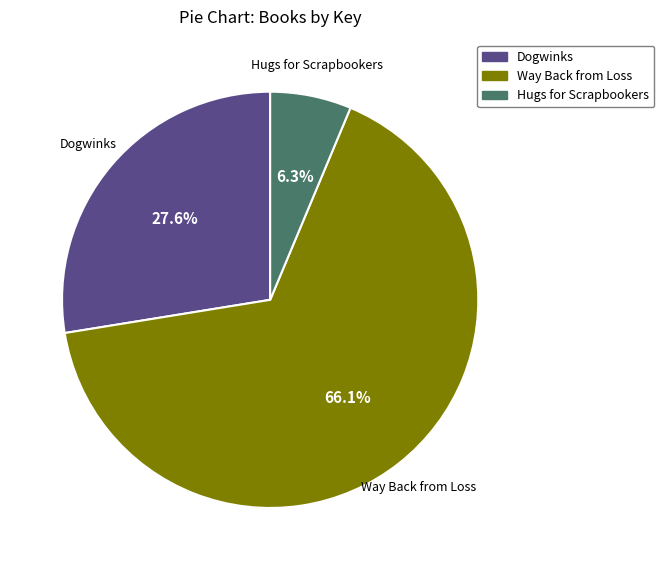

How much of the chart is everything except Dogwinks?

72.4%